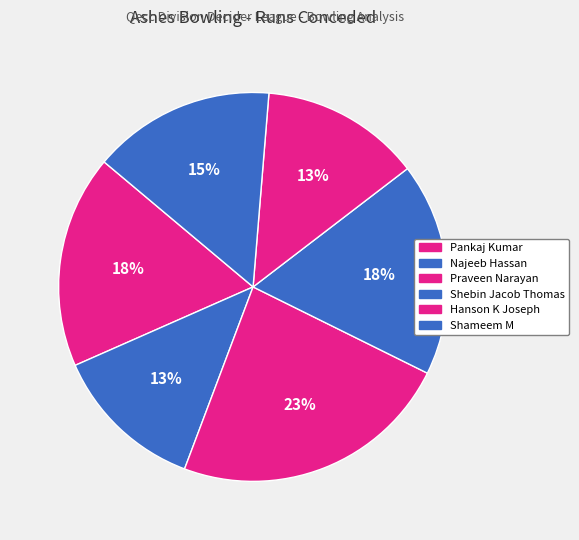

Is it true that Najeeb Hassan is 18% of the pie?

False